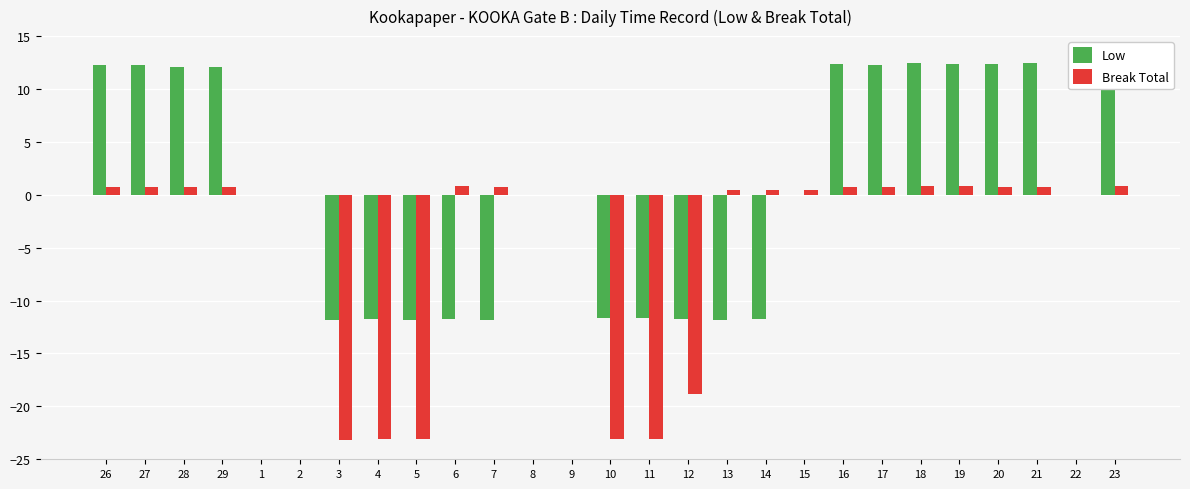

What is the lowest value of the Break Total series?

-23.2